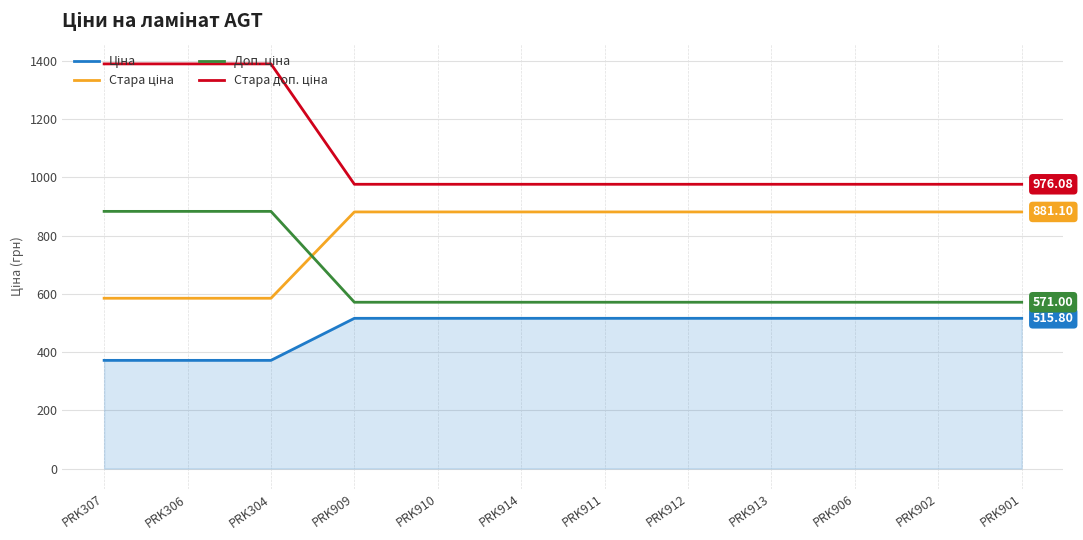

What is the total value across all series at PRK914?

2944.0